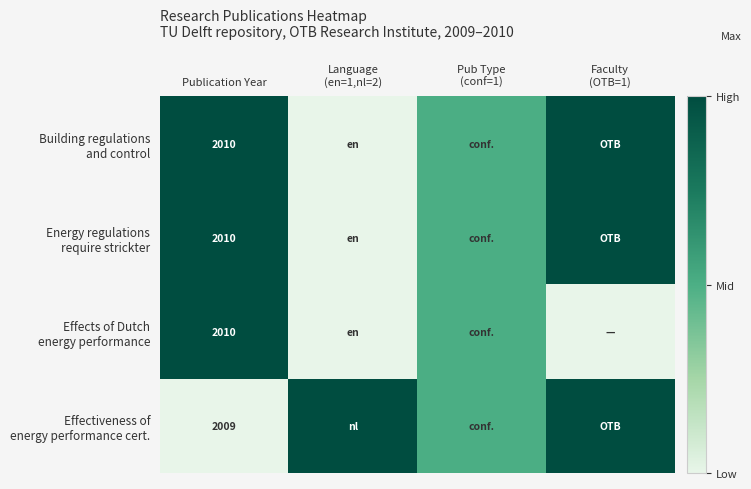

What is the difference between the highest and lowest values at Publication Year?

1.0